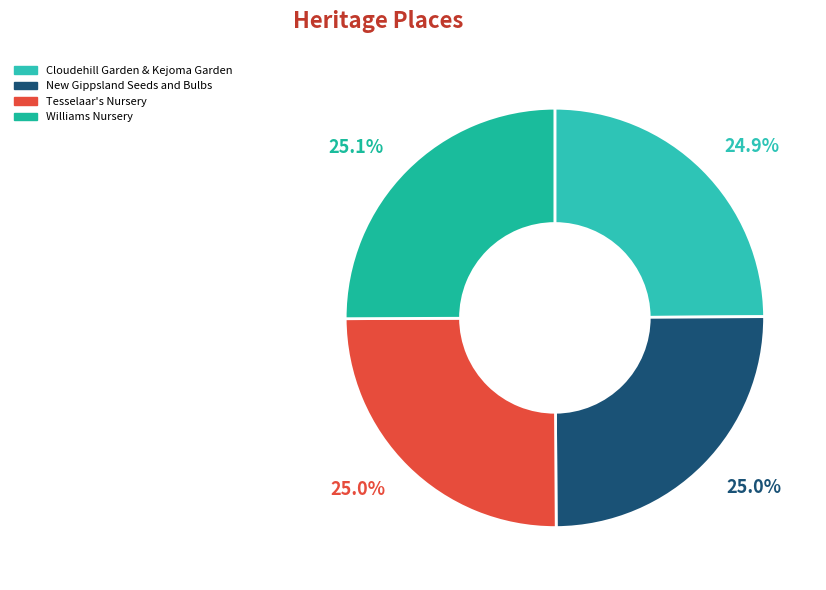

Count the number of slices in the pie.

4